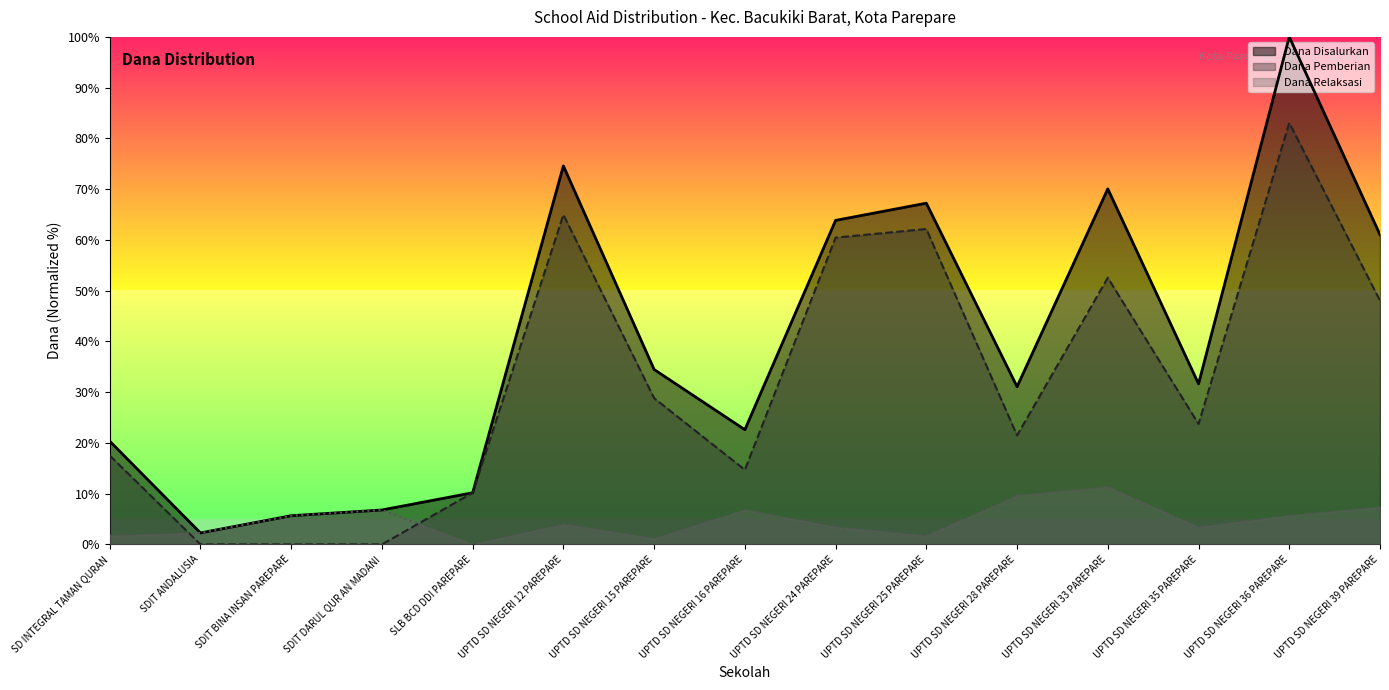

At which category does Dana Disalurkan reach its first local peak?

UPTD SD NEGERI 12 PAREPARE